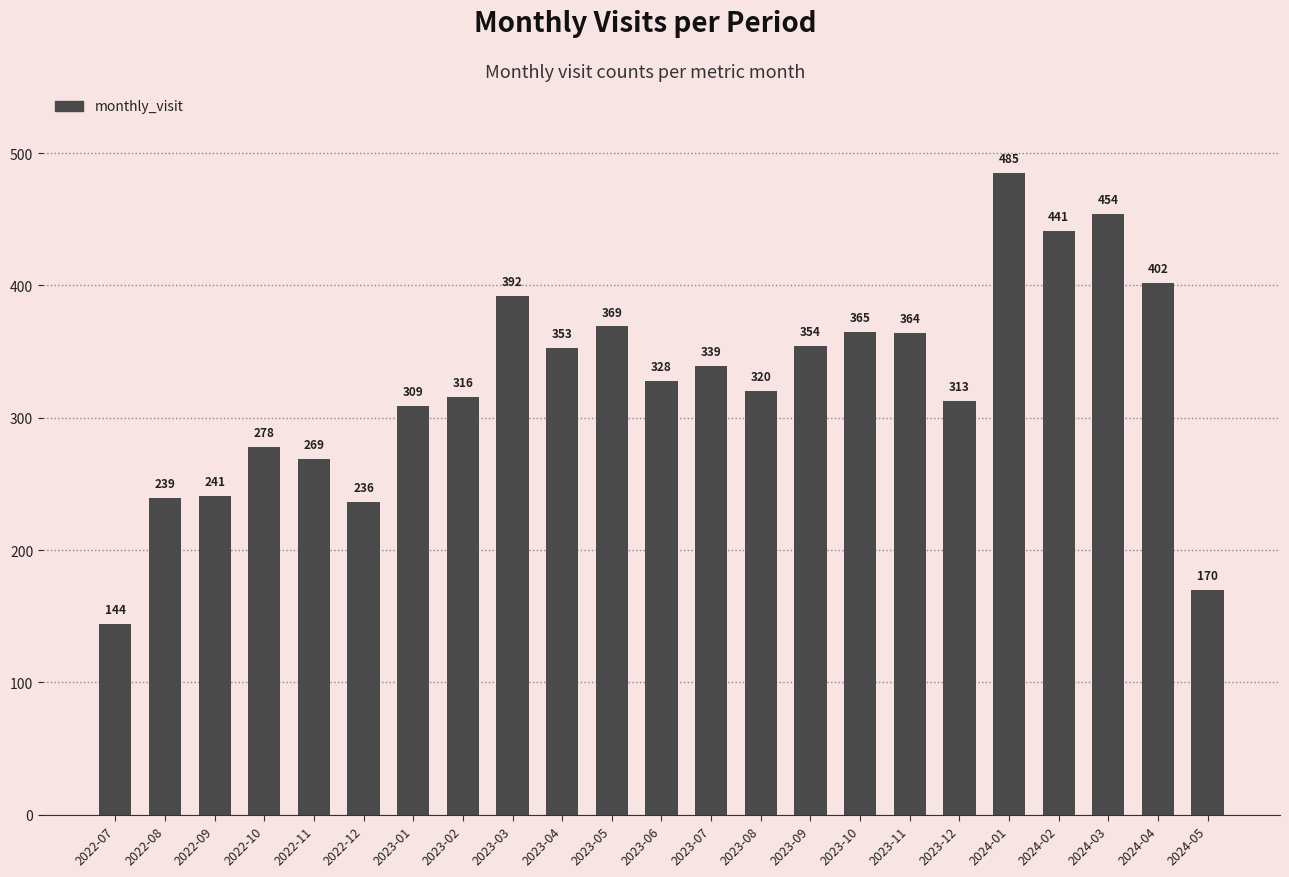

How many bars are there in total?

23